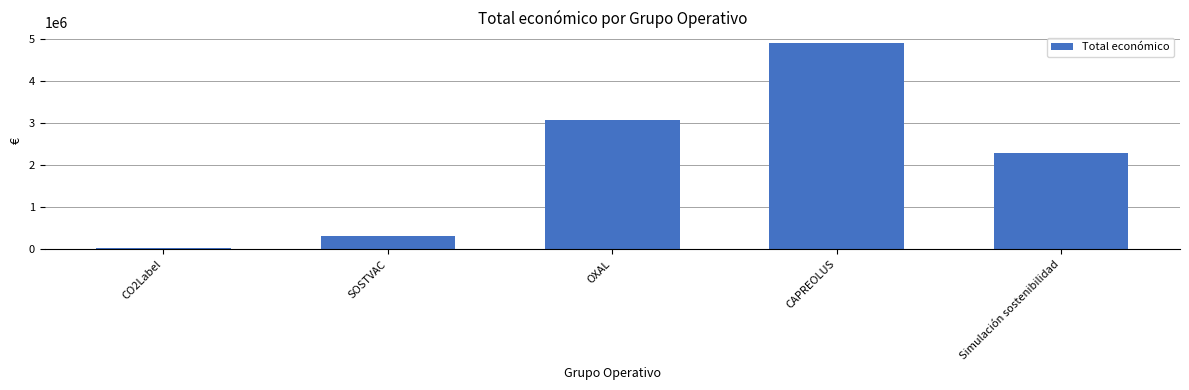

The value at CAPREOLUS is 2324988. True or false?

False